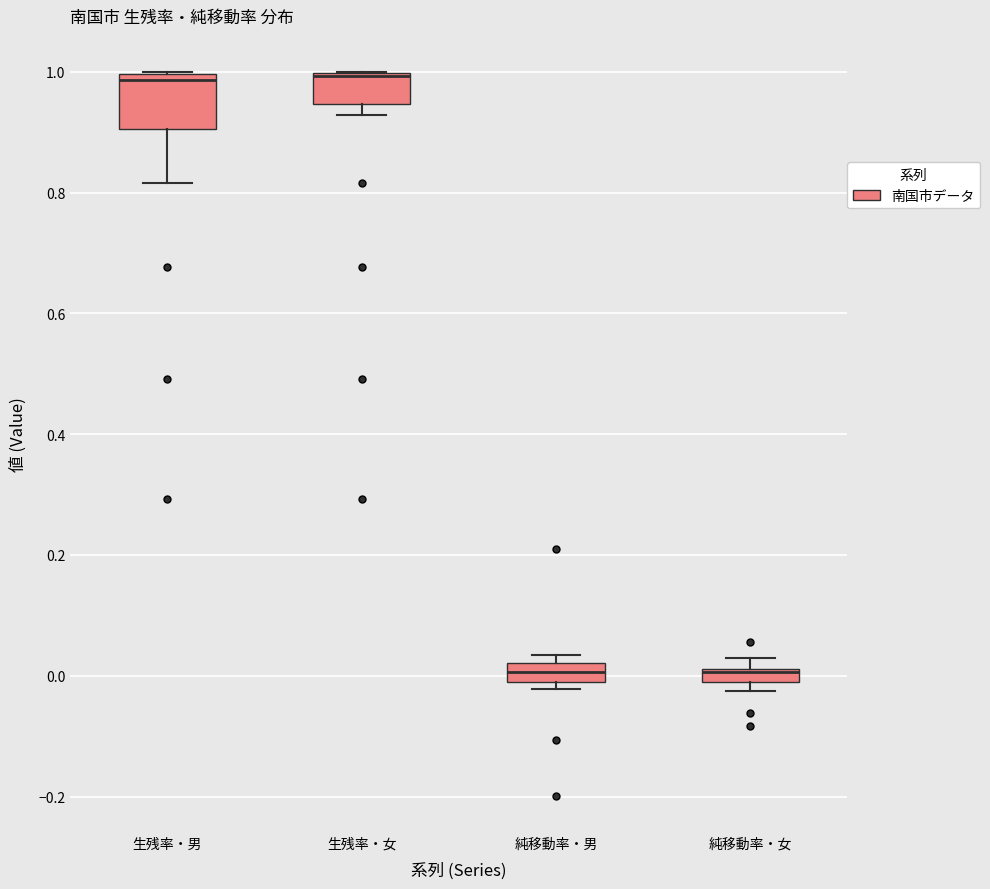

Comparing the boxes themselves (not the whiskers), which one is the tallest?

生残率・男